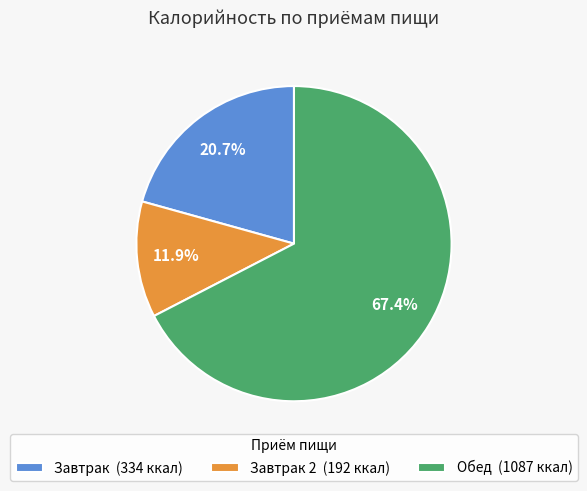

To the nearest percent, what is the average slice percentage?

33%